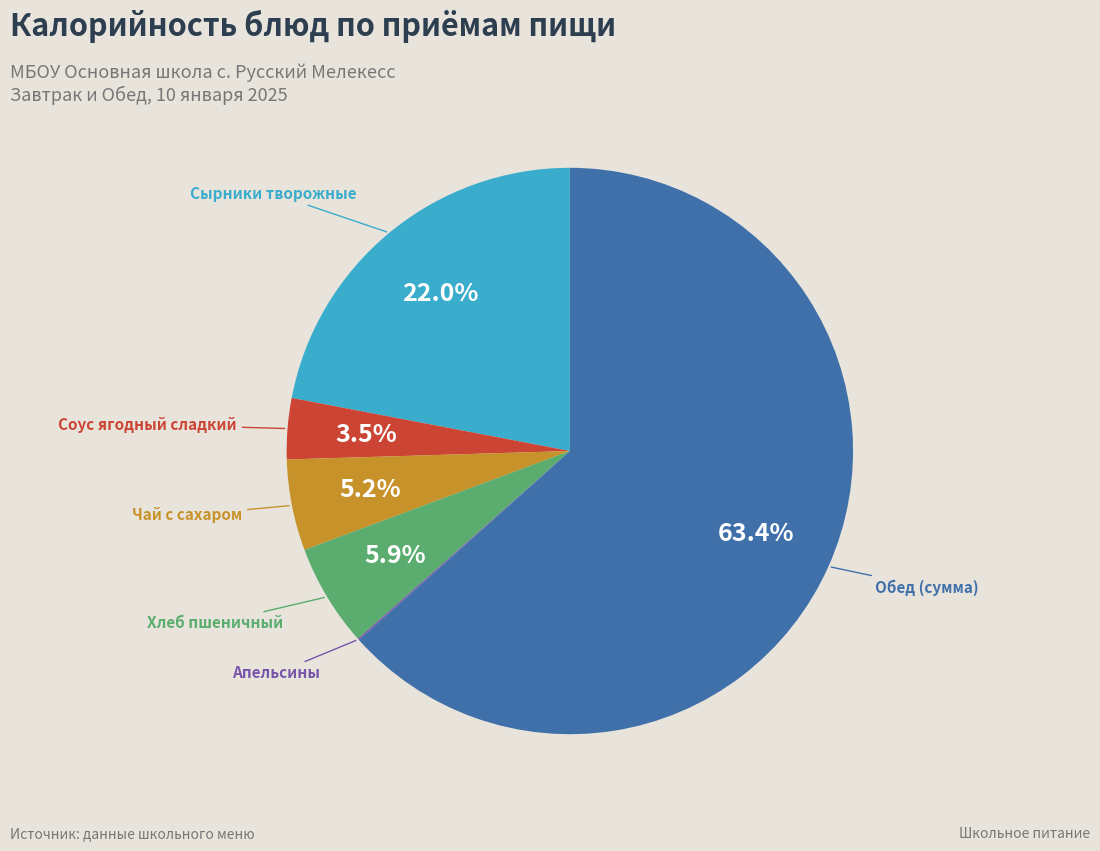

Is there a majority slice in this chart?

Yes